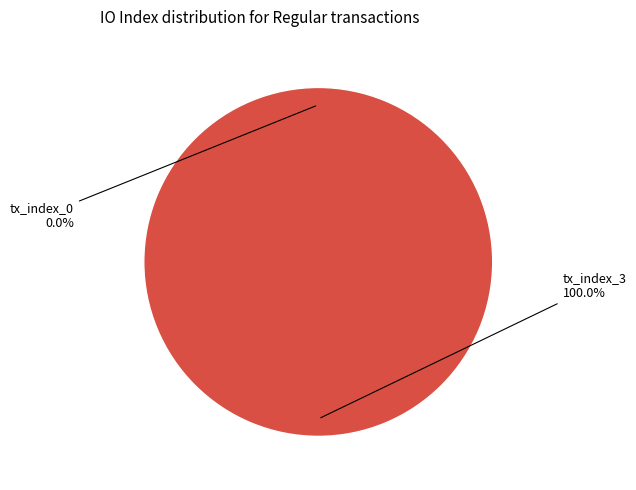

Which category has the biggest portion of the pie?

tx_index_3